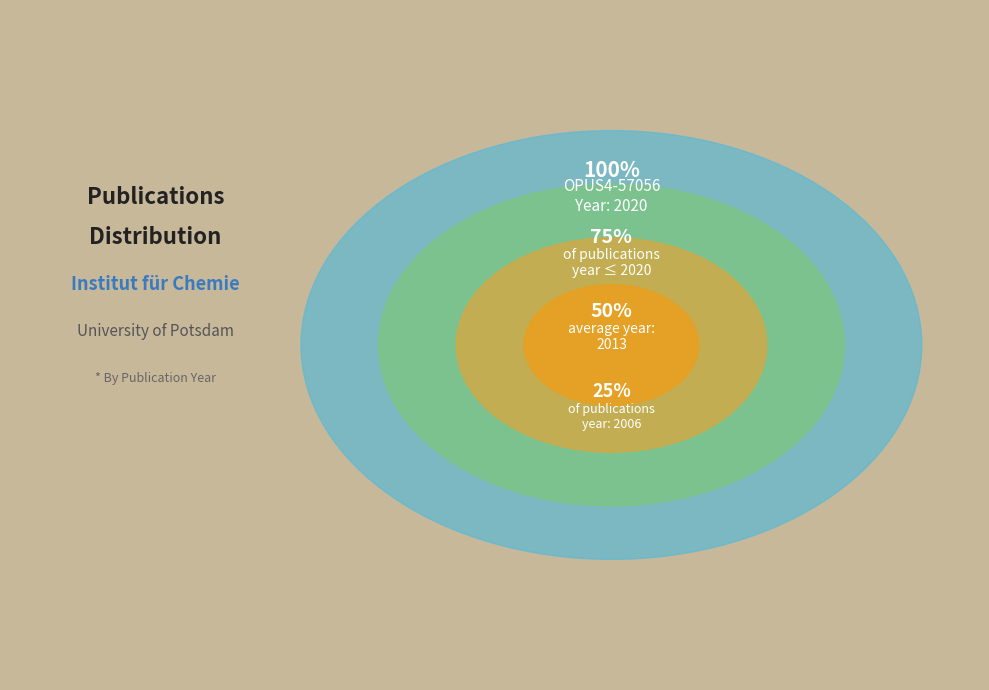

Which category has the biggest portion of the pie?

OPUS4-57056